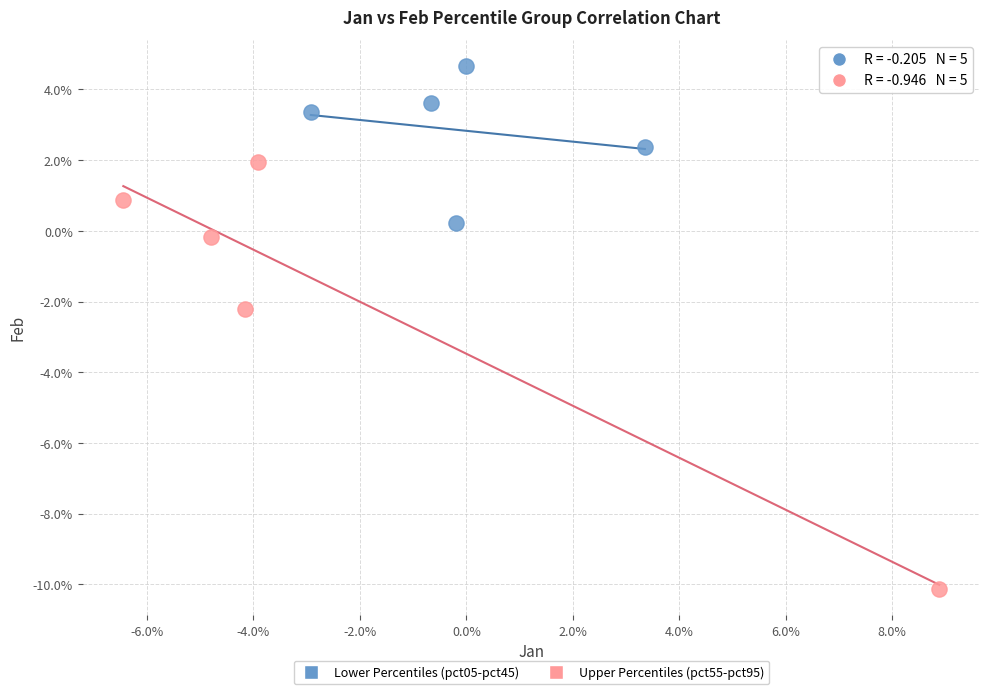

Which series has the largest Y range (max minus min)?

Upper Percentiles (pct55-pct95)